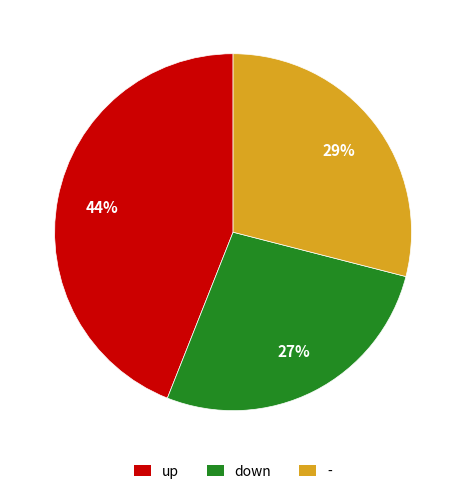

Is it true that - is 21% of the pie?

False